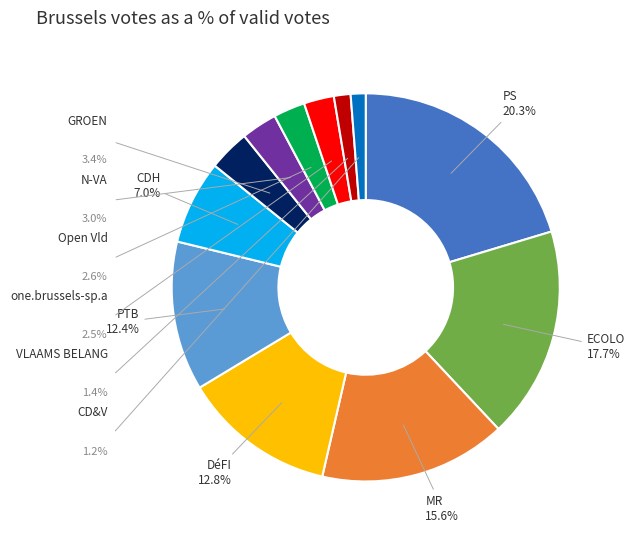

To the nearest percent, what is the combined percentage of PTB and N-VA?

15%